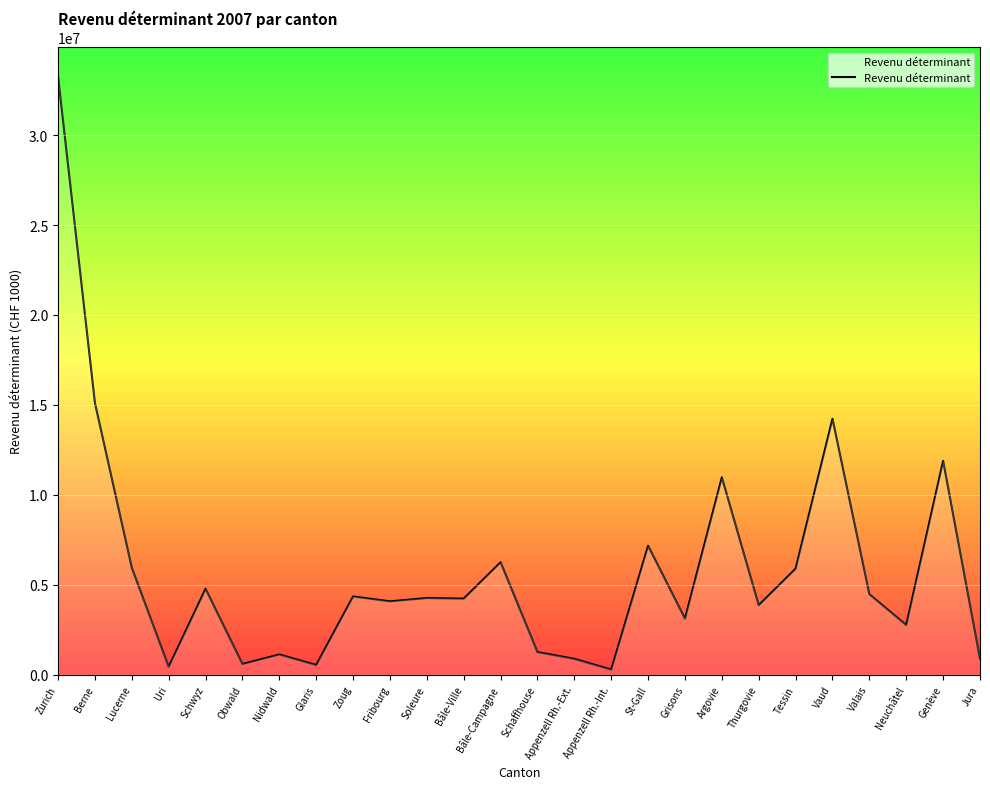

At which label is the value closest to 16759393?

Berne